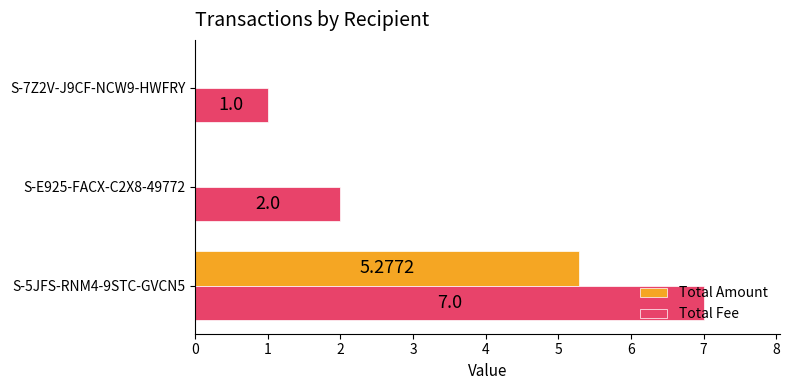

At which category is the sum across all series the highest?

S-5JFS-RNM4-9STC-GVCN5